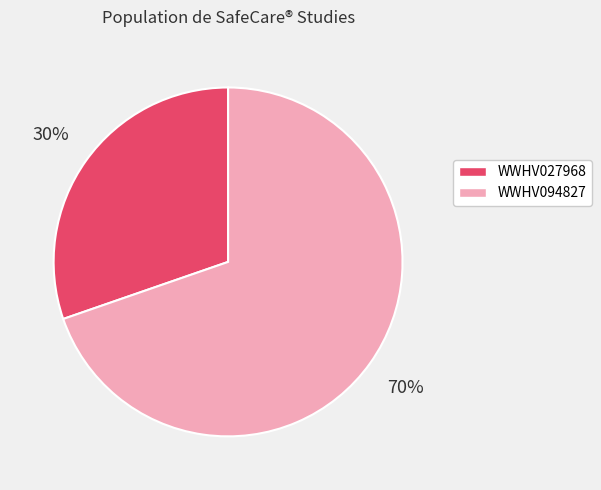

Is WWHV027968 the majority of the pie?

No